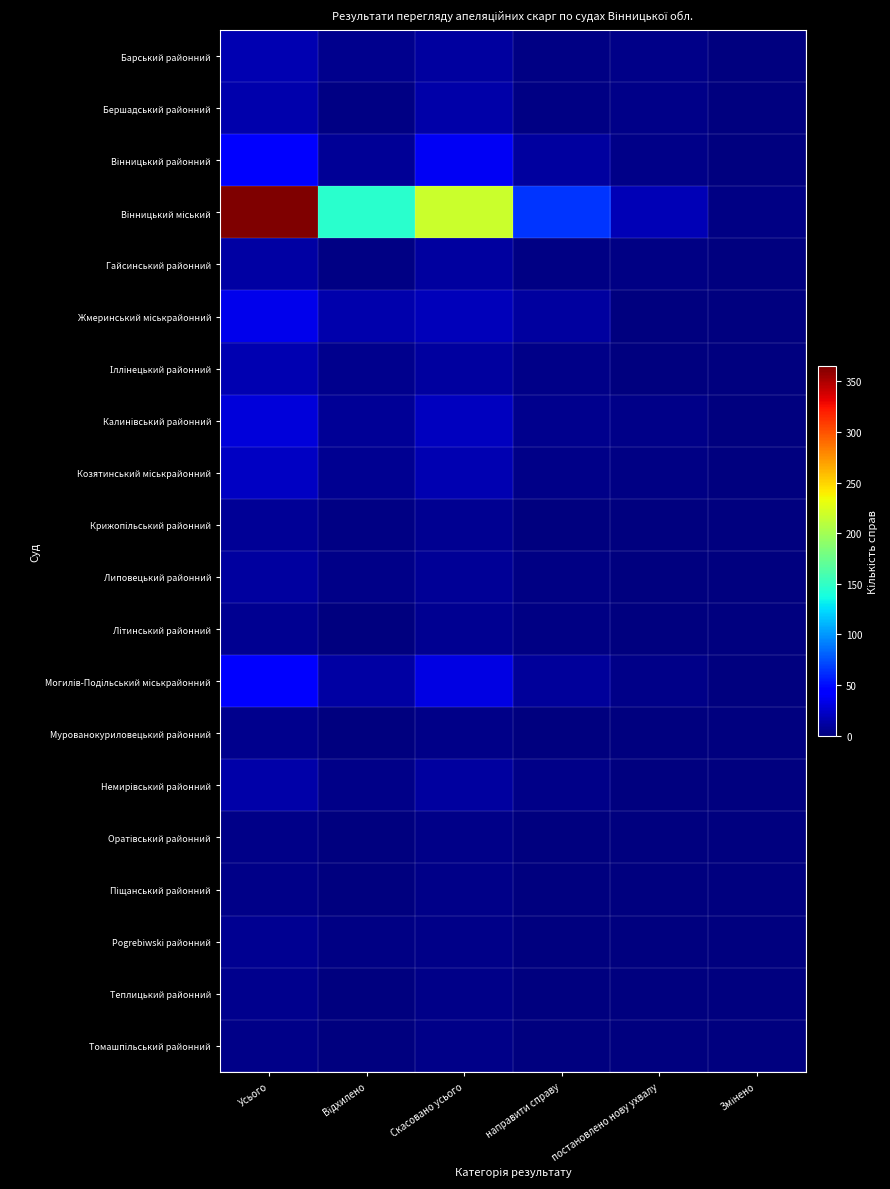

What is the difference between the highest and lowest values at Усього?

362